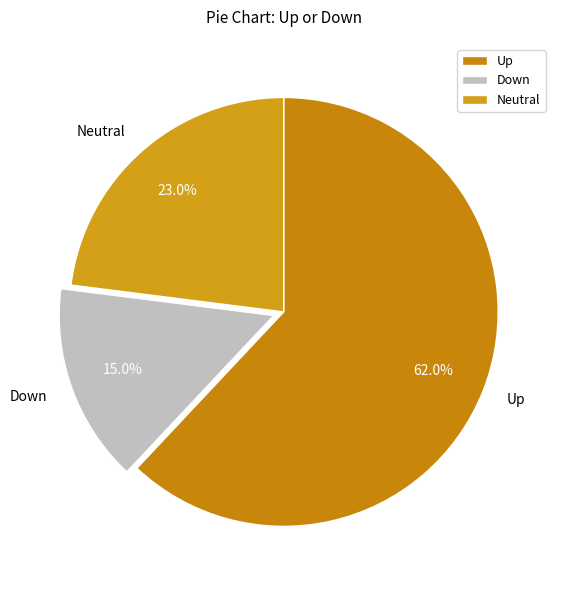

To the nearest percent, what is the average slice percentage?

33%